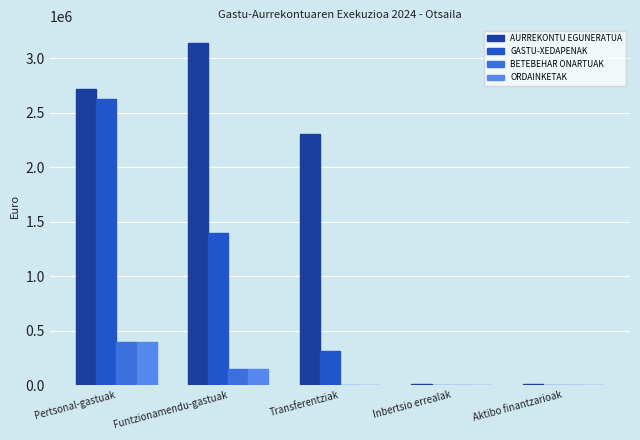

How many categories are shown in the chart?

5